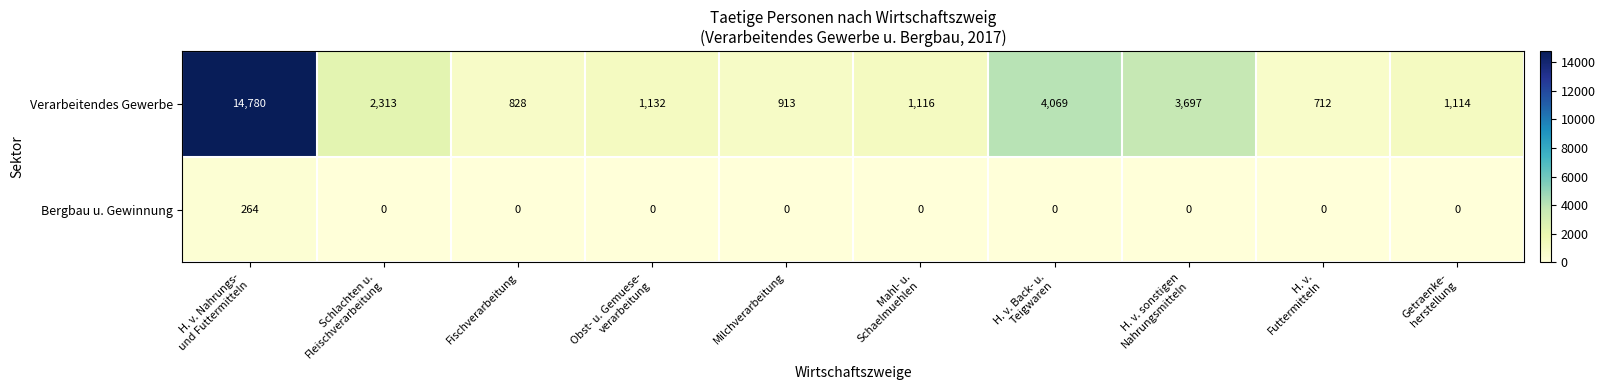

How many distinct data groups are displayed?

2